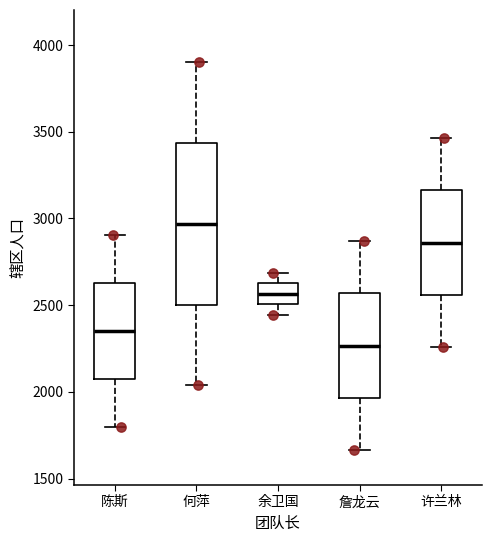

Comparing the boxes themselves (not the whiskers), which one is the tallest?

何萍